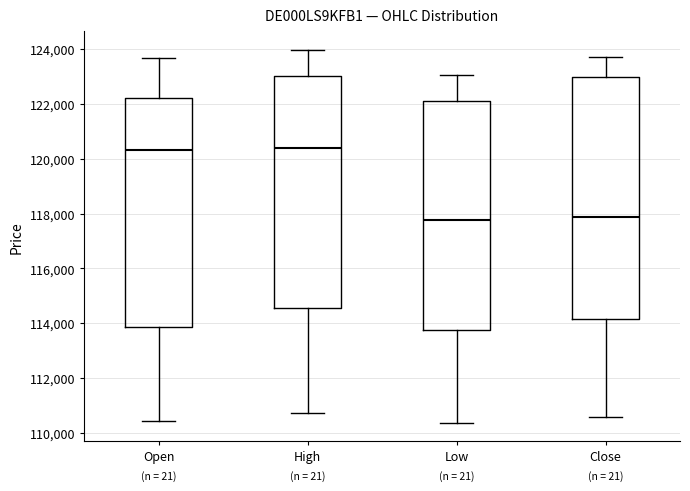

Reading left to right, transcribe this box plot: for each box, give where its median line is, the range the box spans, and where its two whiskers end, as read against the y-axis. The values are not printed on the chart, so give them approximately, as read against the axis.

Open: median 120400, box 113800 to 122200, whiskers 110400 to 123600
High: median 120400, box 114600 to 123000, whiskers 110800 to 124000
Low: median 117800, box 113800 to 122200, whiskers 110400 to 123000
Close: median 117800, box 114200 to 123000, whiskers 110600 to 123800